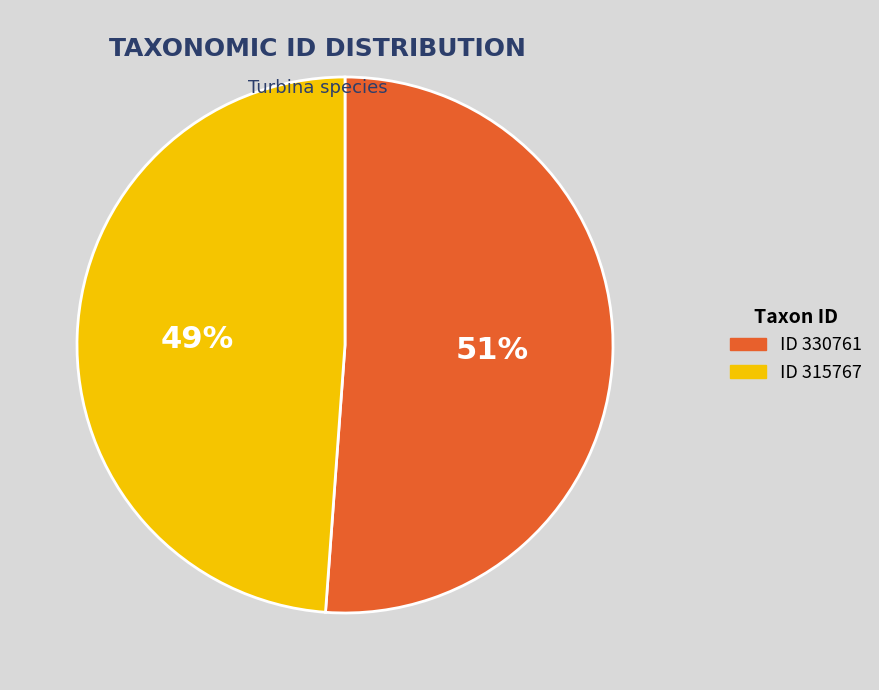

Does any single category account for the majority?

Yes